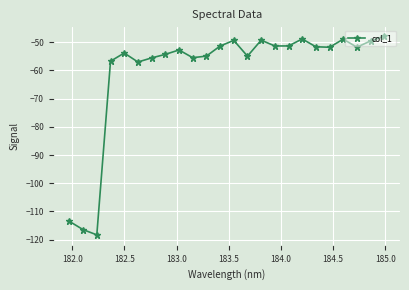

True or false: the data has more than 1 interior local peaks.

True